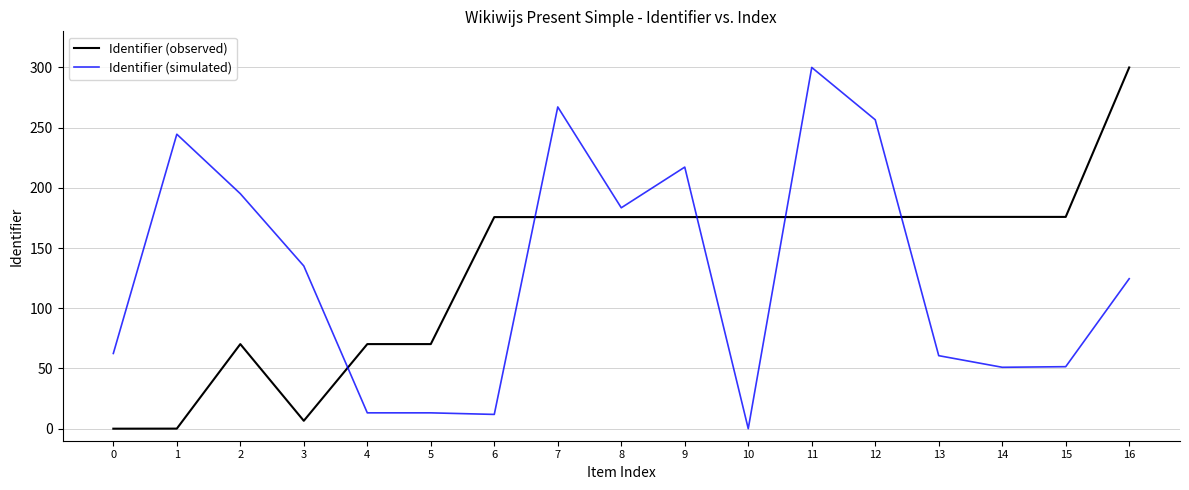

True or false: Identifier (observed) has a value of 300.0 at 16.

True